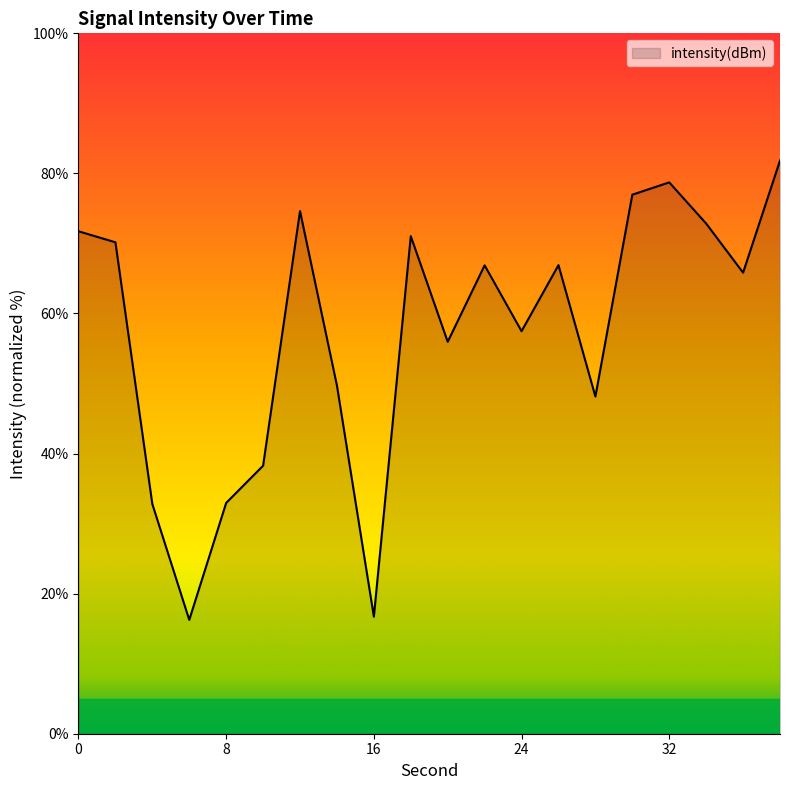

What is the greatest value displayed?

81.8